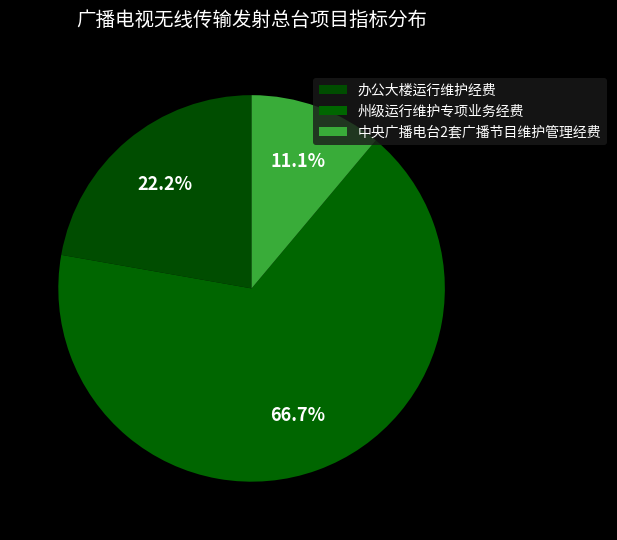

To the nearest percent, what is the difference between the 办公大楼运行维护经费 and 中央广播电台2套广播节目维护管理经费 slice percentages?

11%